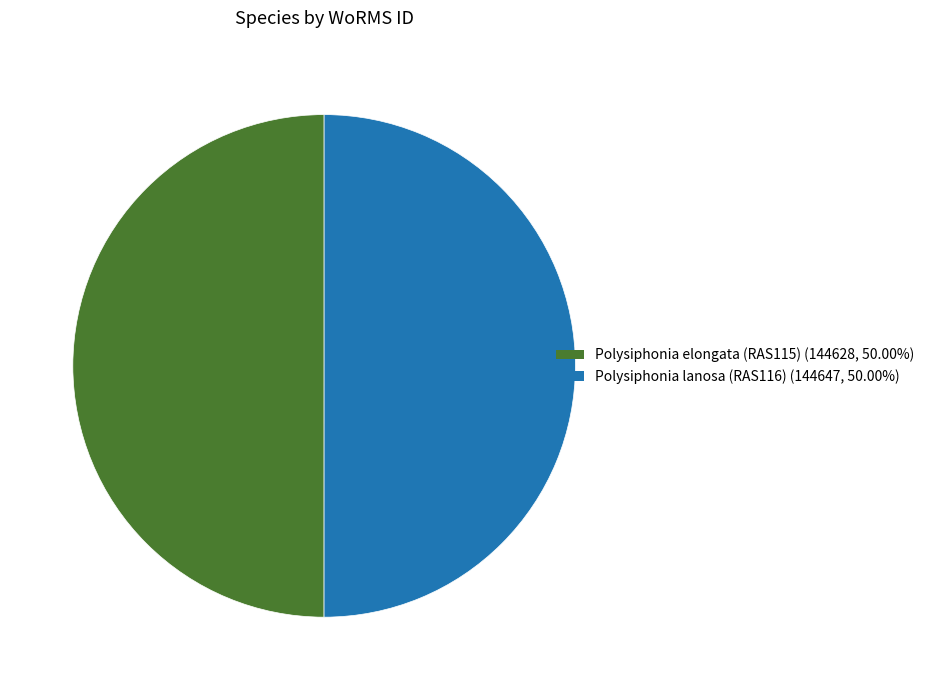

Count the number of slices in the pie.

2